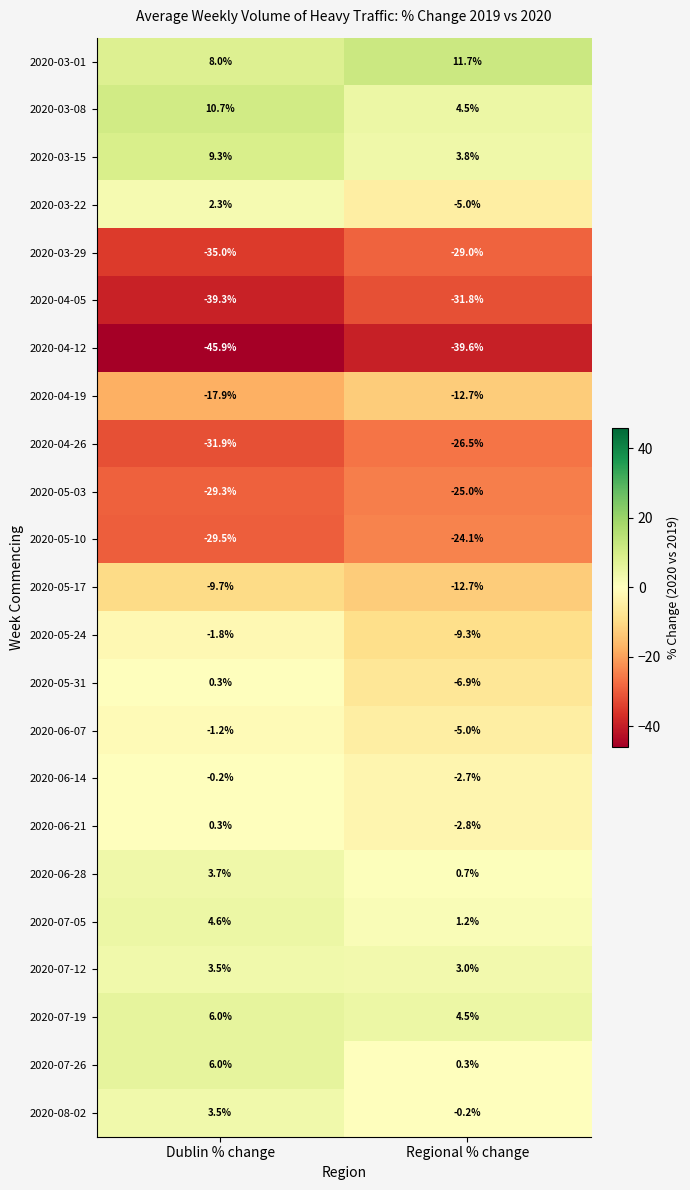

Which label corresponds to the largest value in the chart?

Regional % change